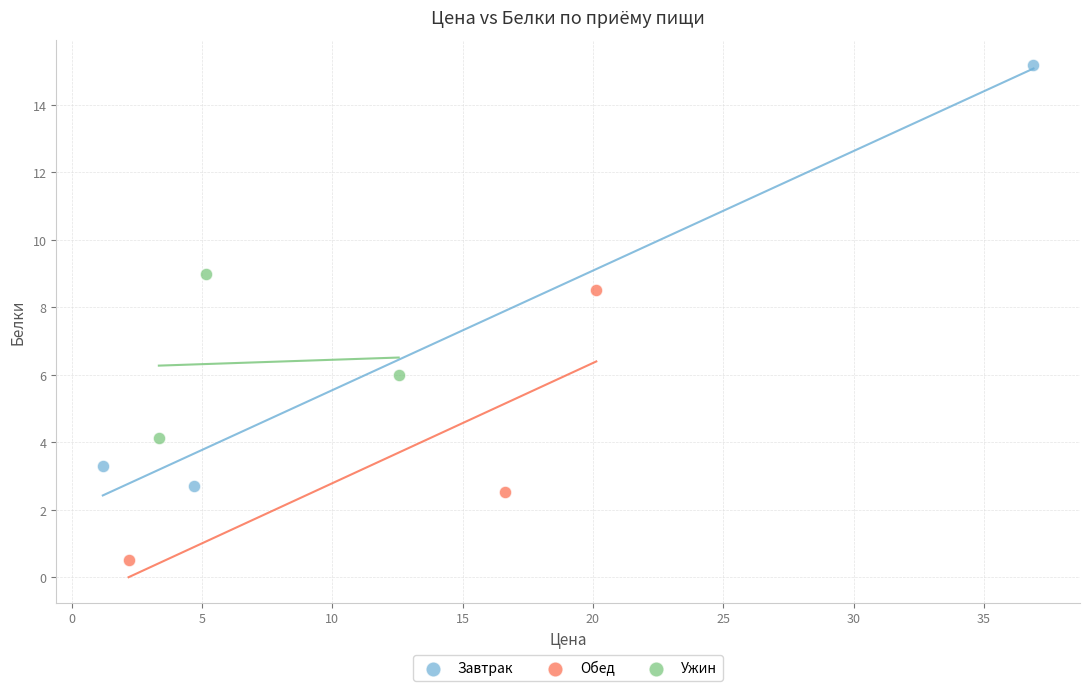

Which series has the widest spread of Y values?

Завтрак